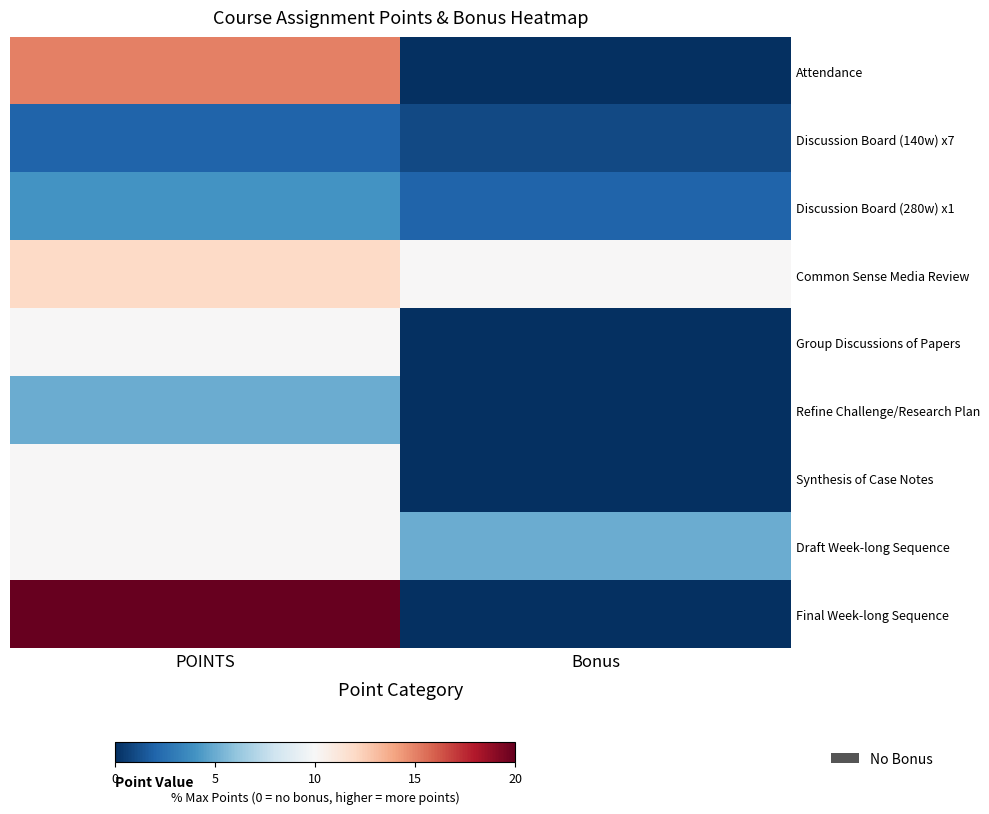

Rank the series at Bonus from highest to lowest value.

Common Sense Media Review, Draft Week-long Sequence, Discussion Board (280w) x1, Discussion Board (140w) x7, Attendance, Group Discussions of Papers, Refine Challenge/Research Plan, Synthesis of Case Notes, Final Week-long Sequence